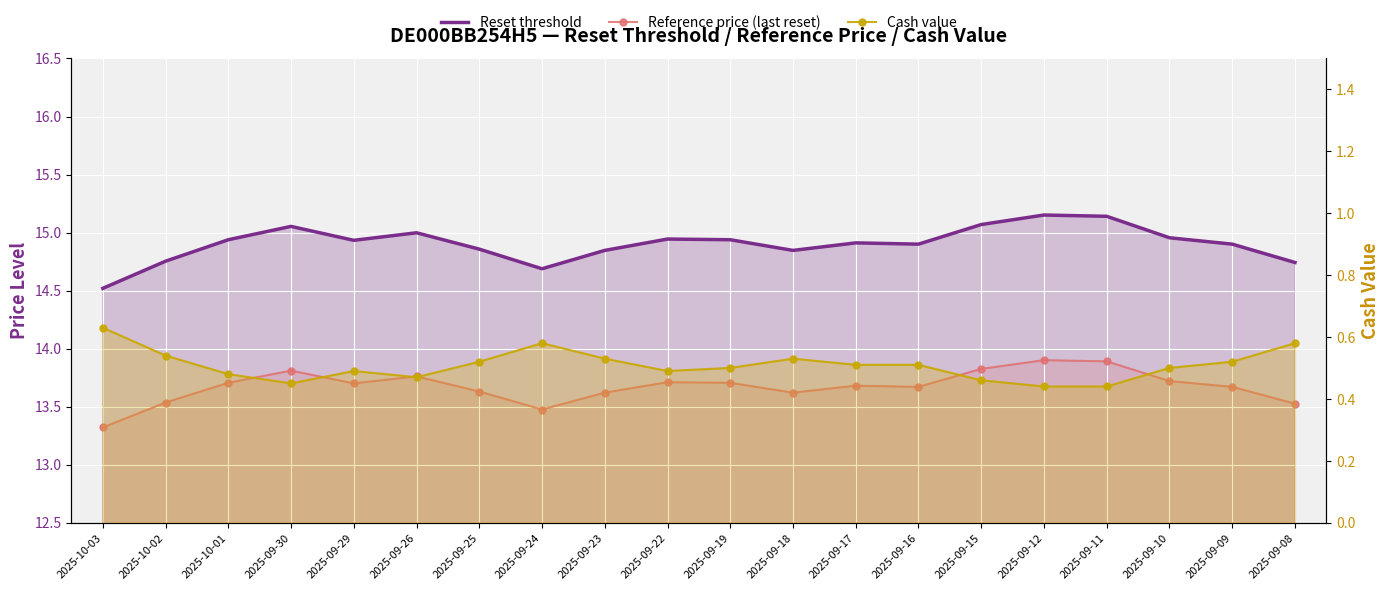

Rank the series at 2025-10-03 from highest to lowest value.

Reset threshold, Reference price (last reset), Cash value